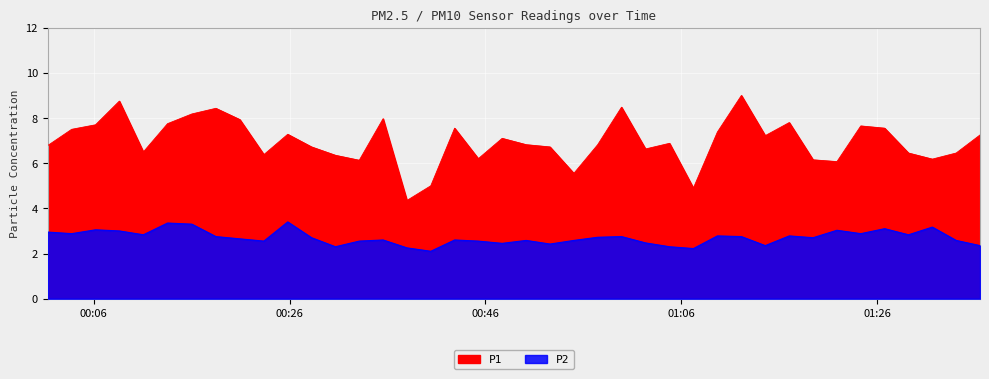

Reading left to right, what are all the values shown in this chart?

P1: 6.8	7.5	7.7	8.8	6.5	7.8	8.2	8.4	7.9	6.4	7.3	6.7	6.3	6.1	8.0	4.3	5.0	7.5	6.2	7.1	6.8	6.7	5.5	6.8	8.5	6.6	6.9	4.9	7.4	9.0	7.2	7.8	6.2	6.1	7.7	7.5	6.5	6.2	6.5	7.2
P2: 3.0	2.9	3.0	3.0	2.8	3.4	3.3	2.8	2.6	2.5	3.4	2.7	2.3	2.5	2.6	2.2	2.1	2.6	2.5	2.5	2.6	2.4	2.6	2.7	2.8	2.5	2.3	2.2	2.8	2.8	2.4	2.8	2.7	3.0	2.9	3.1	2.8	3.2	2.6	2.4